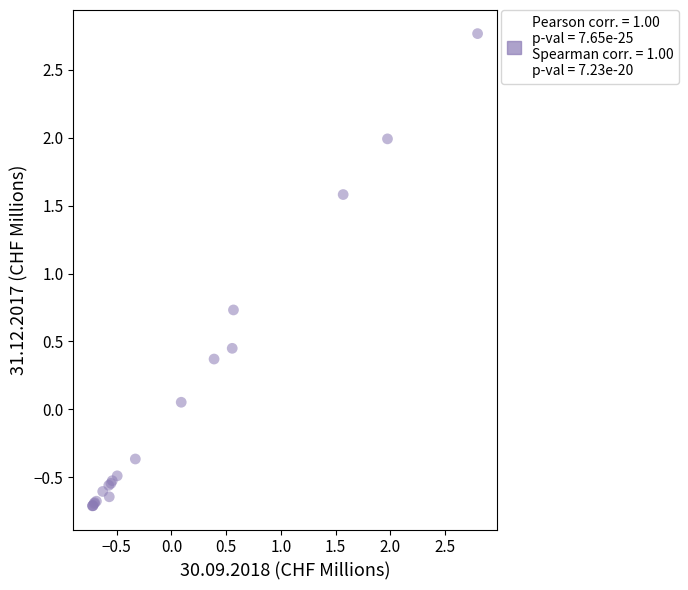

What Y value in the scatter plot is closest to 1?

0.7